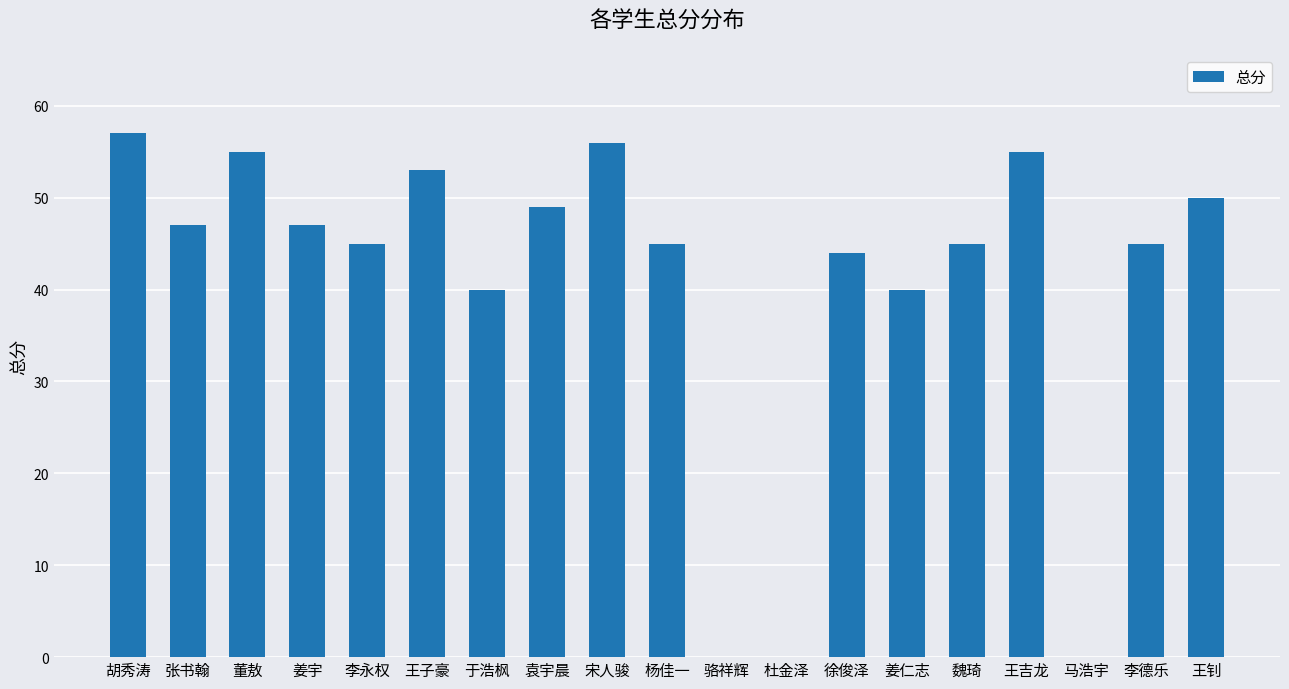

Reading left to right, extract all data points from this chart.

胡秀涛=57	张书翰=47	董敖=55	姜宇=47	李永权=45	王子豪=53	于浩枫=40	袁宇晨=49	宋人骏=56	杨佳一=45	骆祥辉=0	杜金泽=0	徐俊泽=44	姜仁志=40	魏琦=45	王吉龙=55	马浩宇=0	李德乐=45	王钊=50